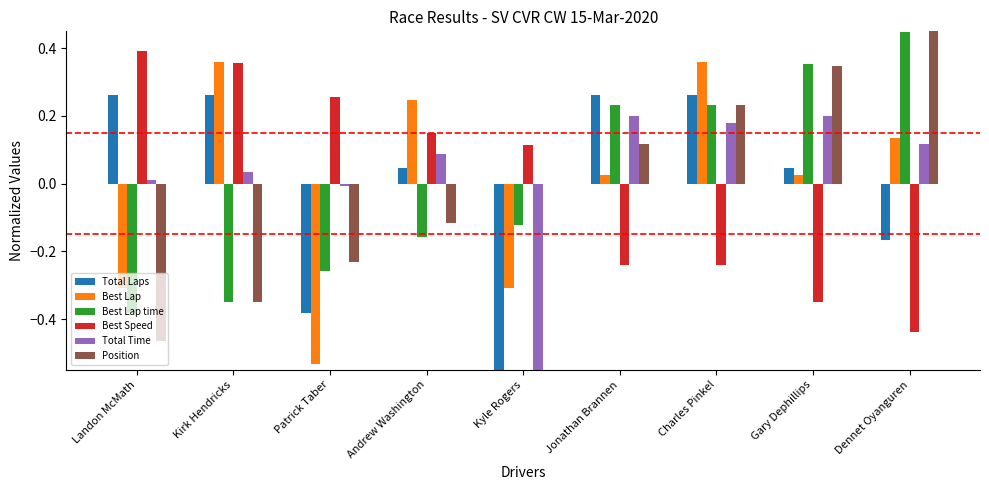

Which series changed the most between Kirk Hendricks and Gary Dephillips?

Best Speed